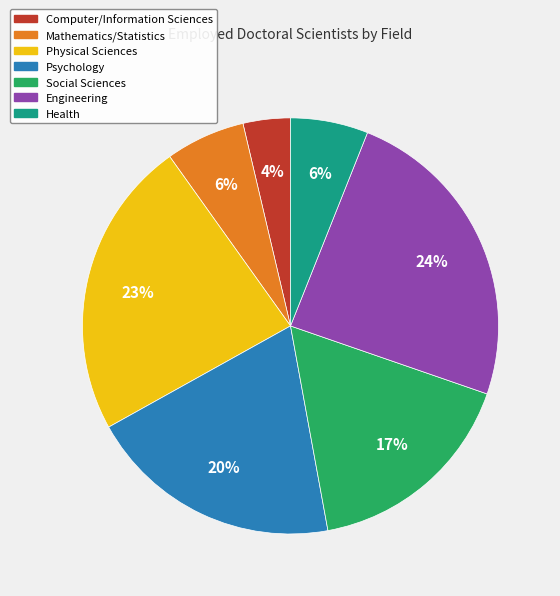

How many slices are in this pie chart?

7